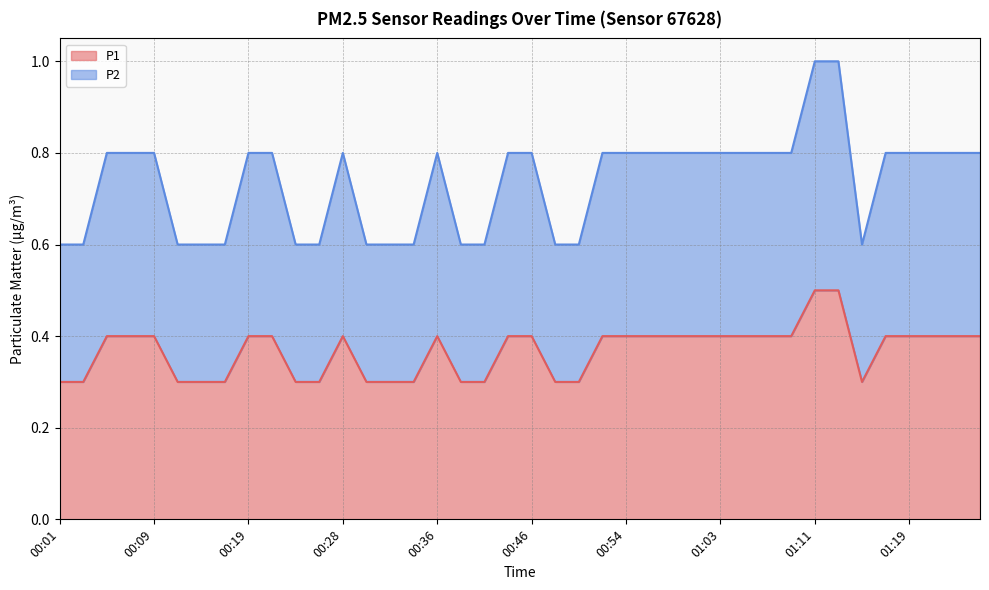

Which series has the largest range (max minus min)?

P2